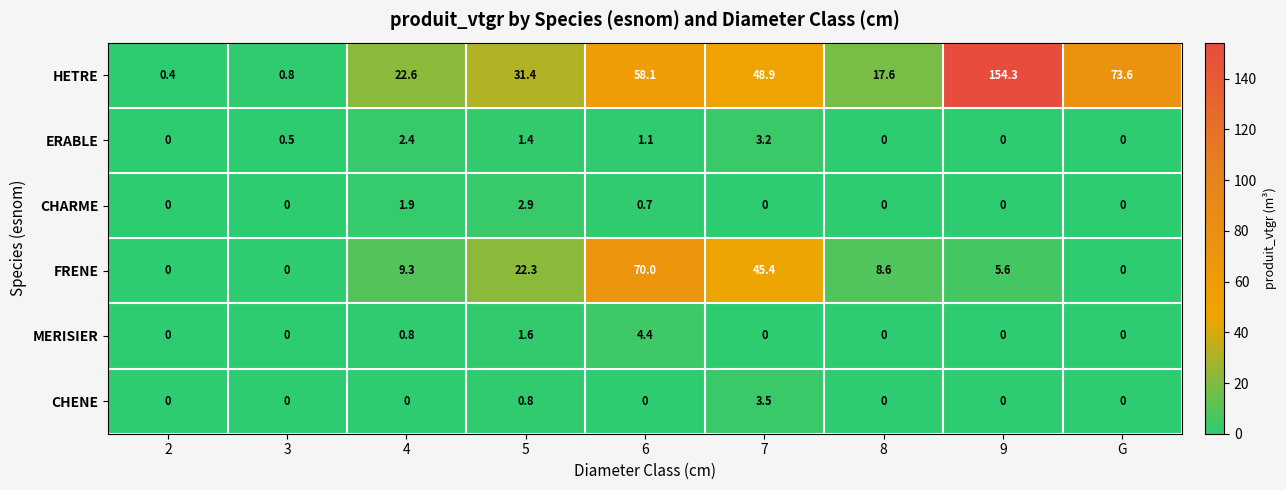

Rank the series by their maximum value, from lowest to highest.

CHARME, ERABLE, CHENE, MERISIER, FRENE, HETRE